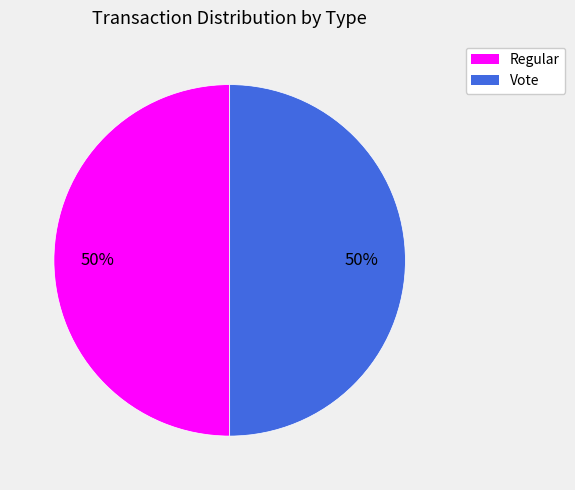

What percentage is the Vote slice, to the nearest percent?

50%